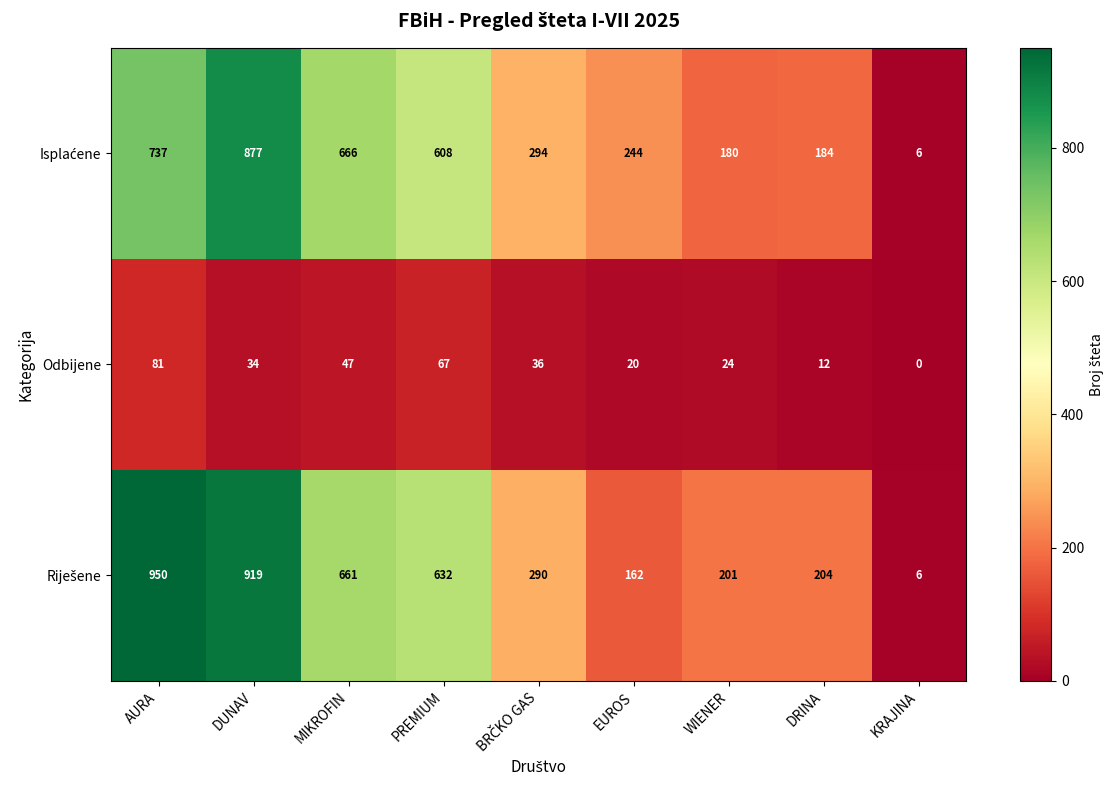

What is the total value across all series at DRINA?

400